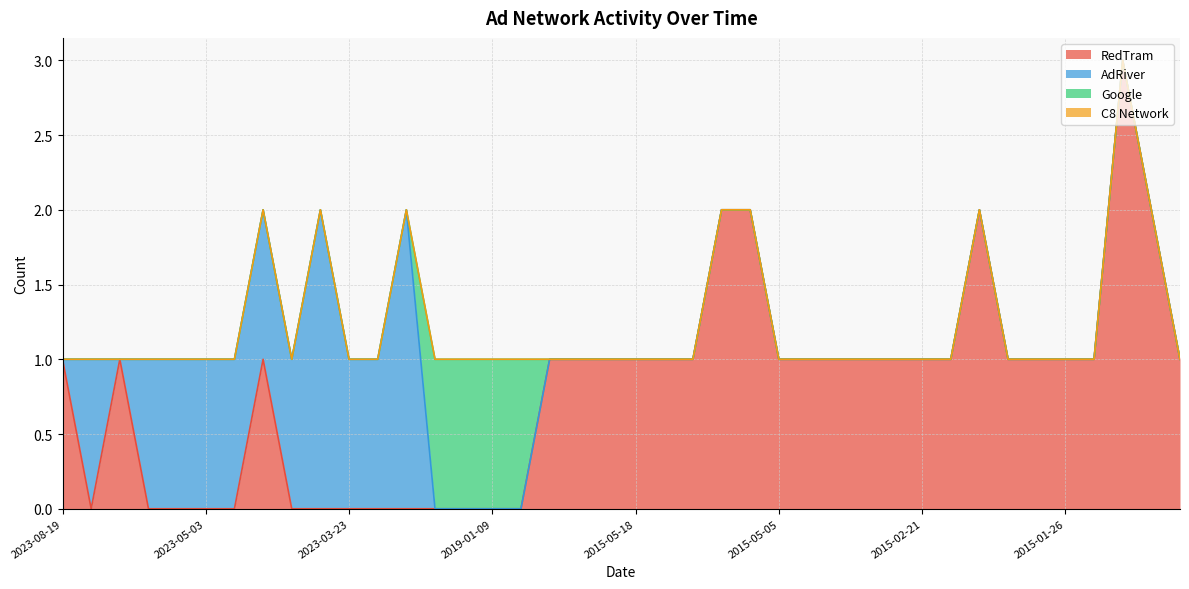

What is the difference between the maximum and minimum values in the Google series?

1